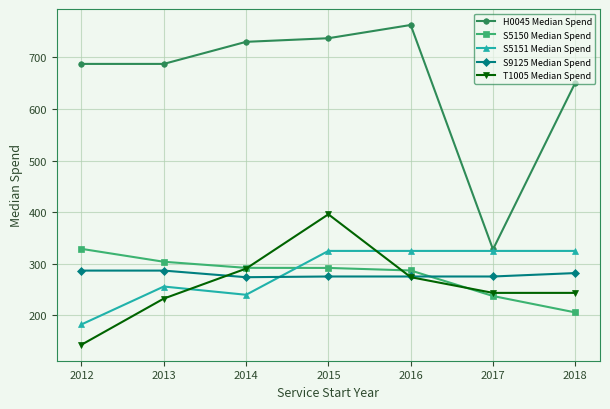

Between 2016 and 2018, which series saw the biggest shift?

H0045 Median Spend